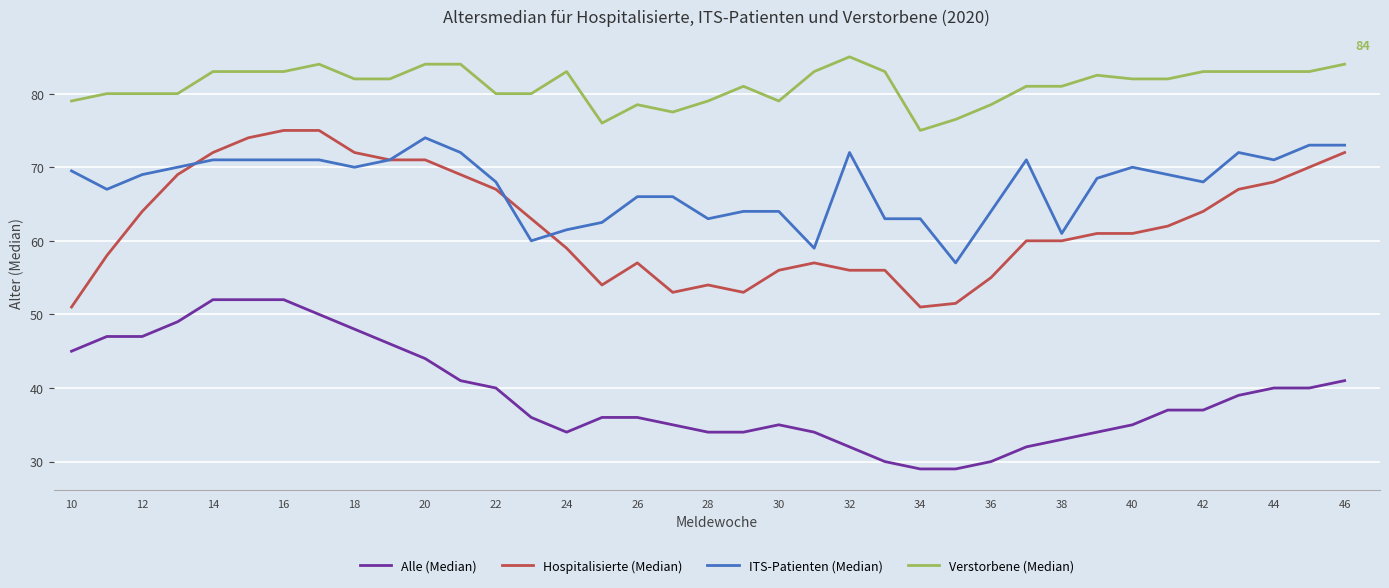

What is the minimum value shown in the chart?

29.0